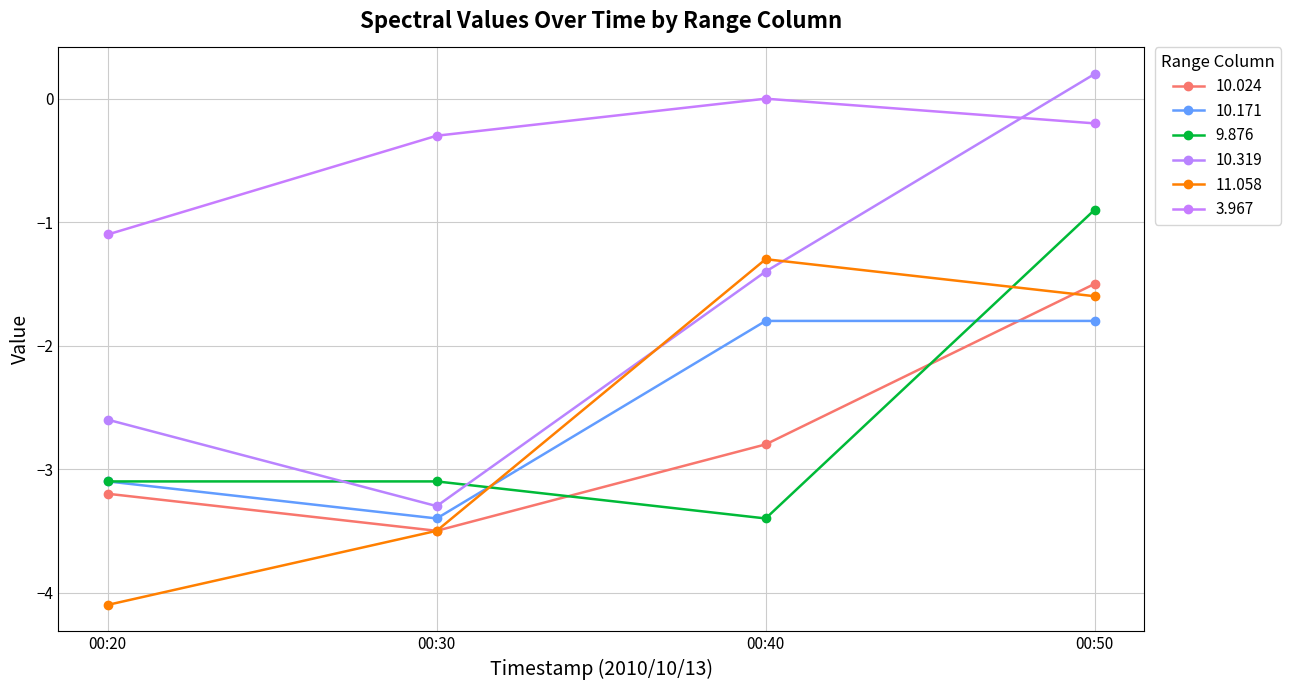

What are all the series names shown in the legend?

10.024, 10.171, 9.876, 10.319, 11.058, 3.967